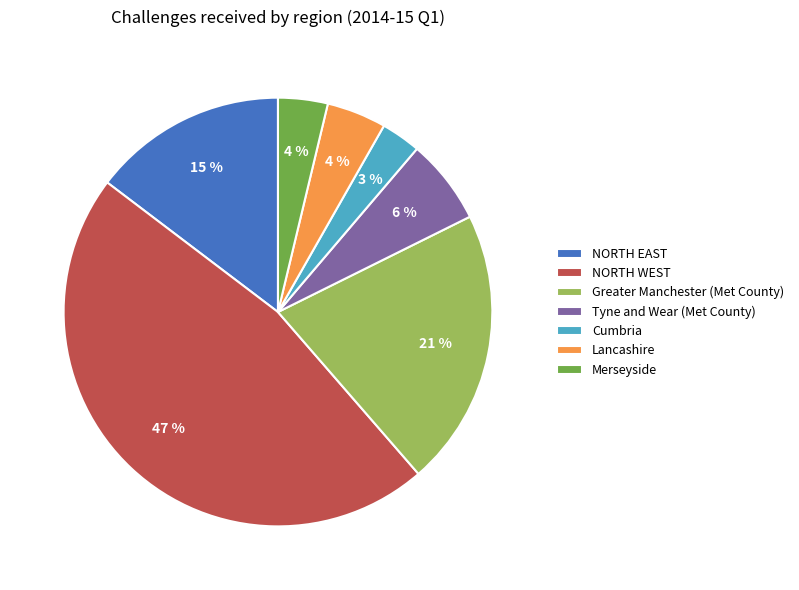

To the nearest percent, what is the average slice percentage?

14%